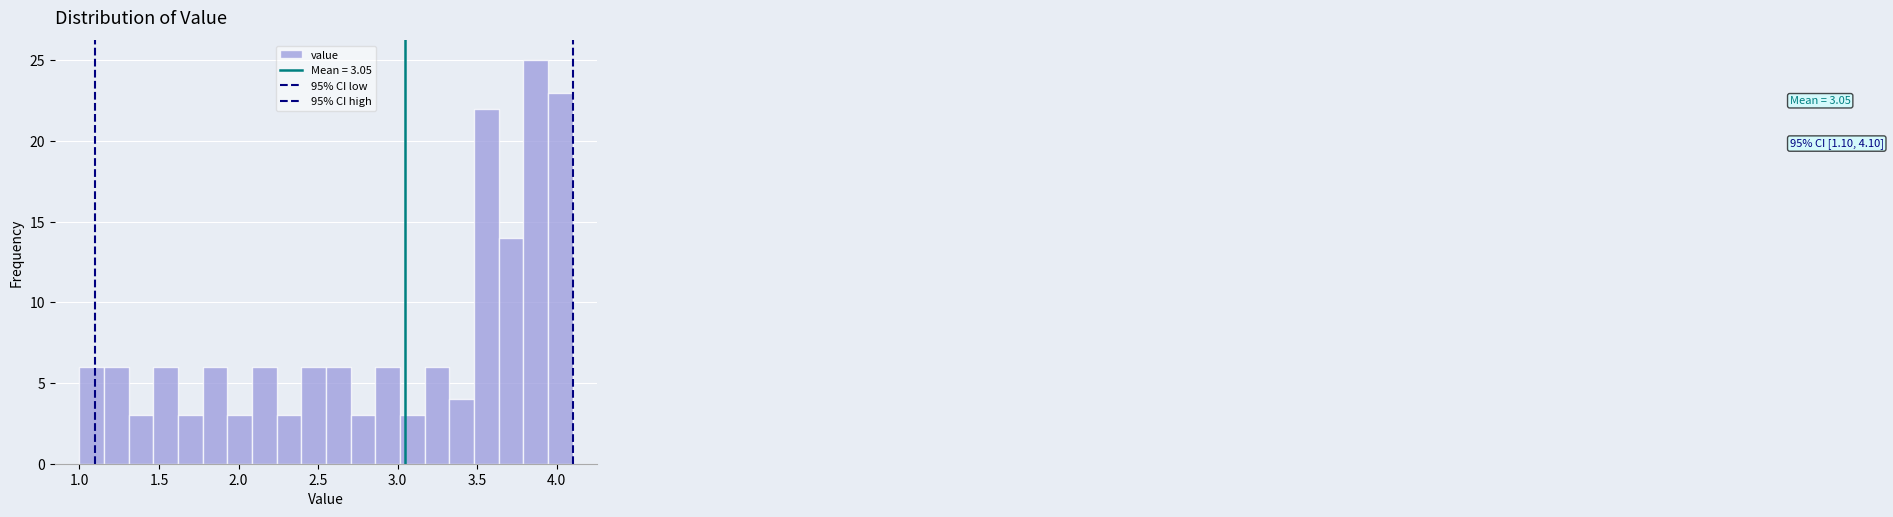

Around what value on the x-axis is the tallest bar? Give the approximate position of its centre, as read against the axis.

3.85